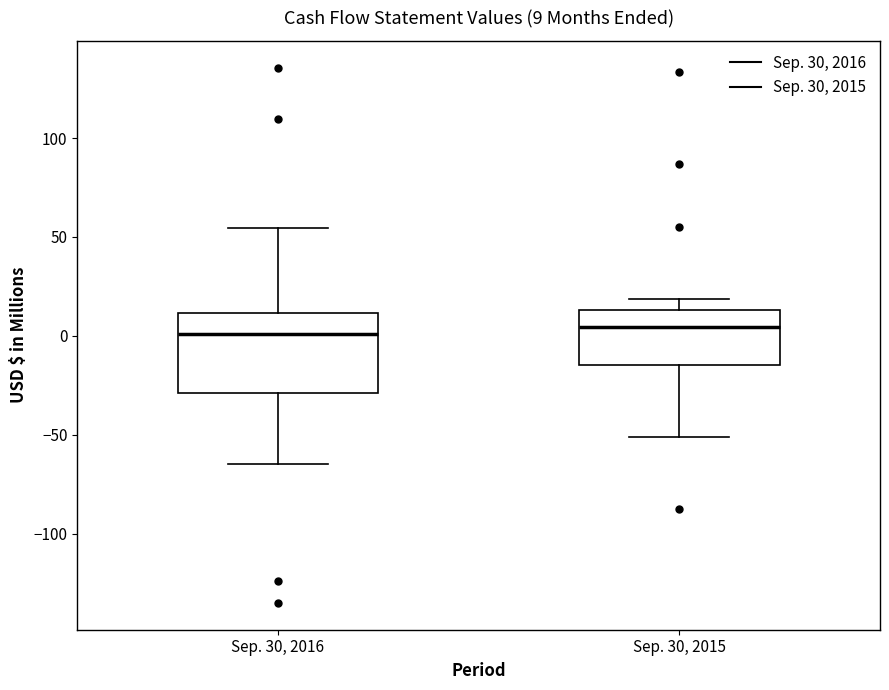

Which box is the tallest, from its lower edge to its upper edge?

Sep. 30, 2016